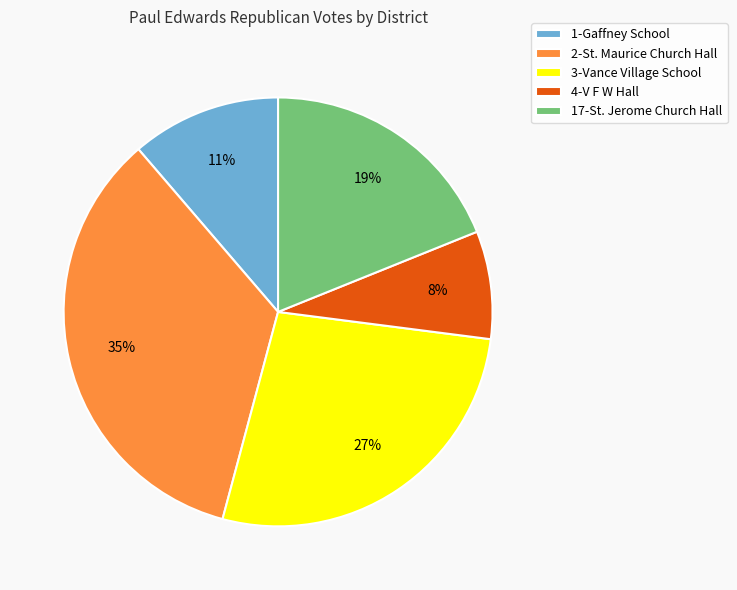

To the nearest percent, what is the difference between the 17-St. Jerome Church Hall and 3-Vance Village School slice percentages?

8%